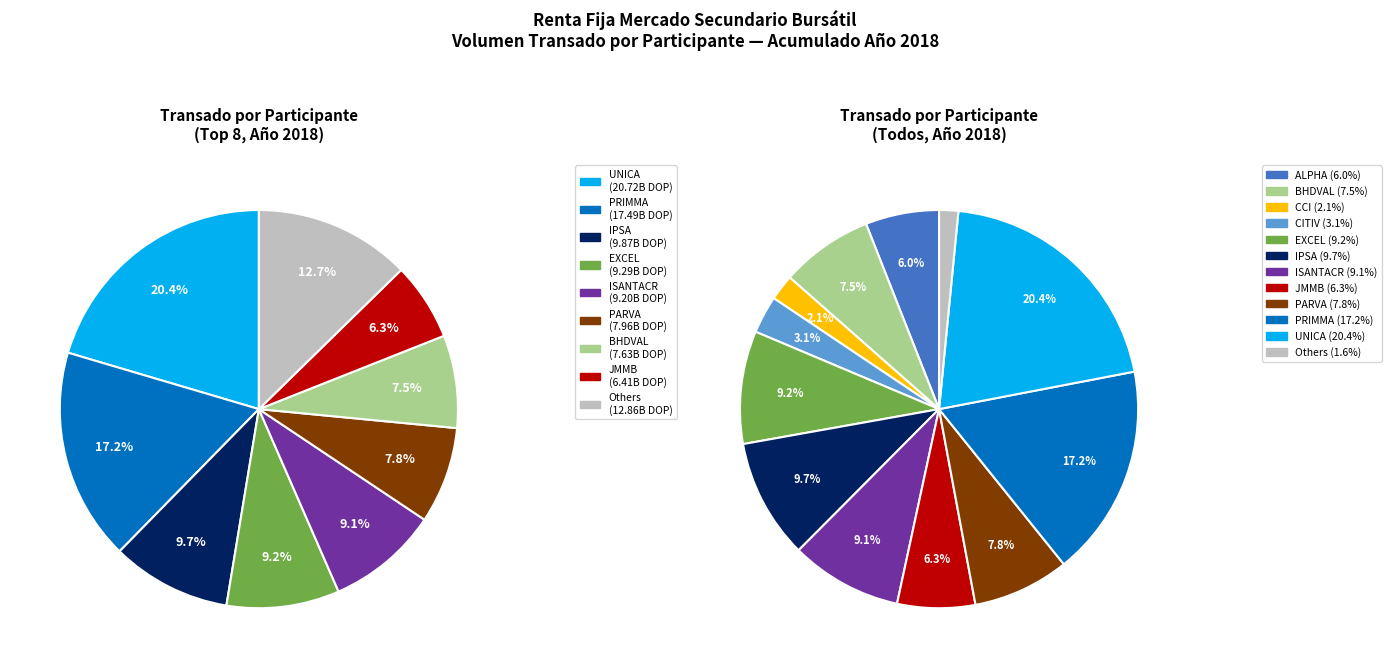

The TIVALSA slice represents 0% of the pie. True or false?

True